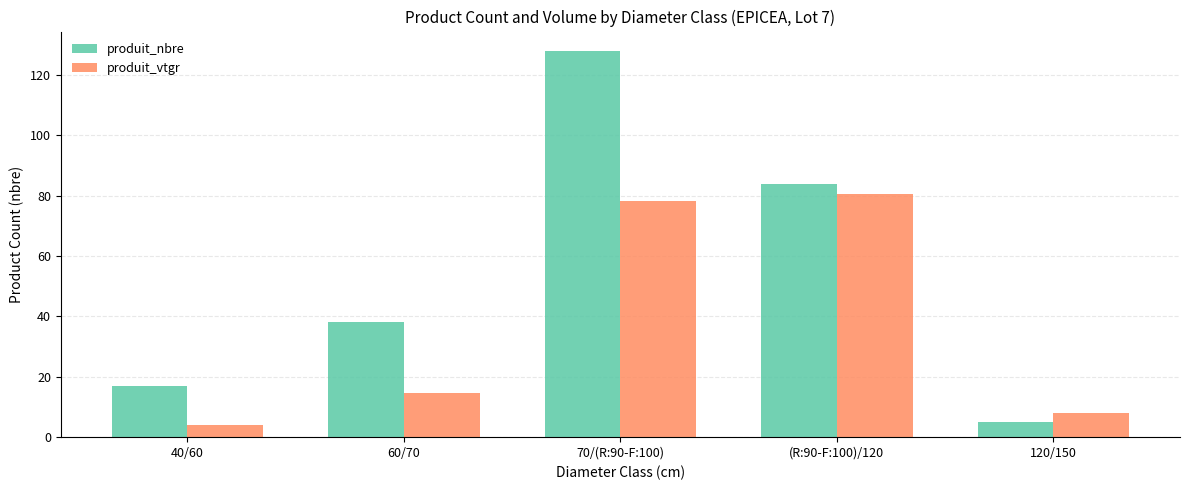

At how many categories does at least one series exceed 97?

1